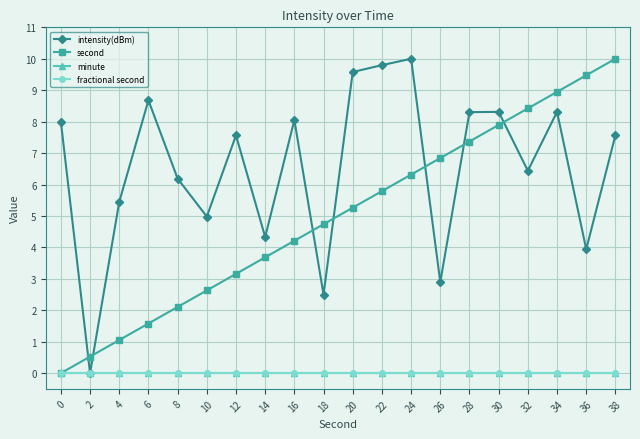

What value does the intensity(dBm) series have at 30?

8.3